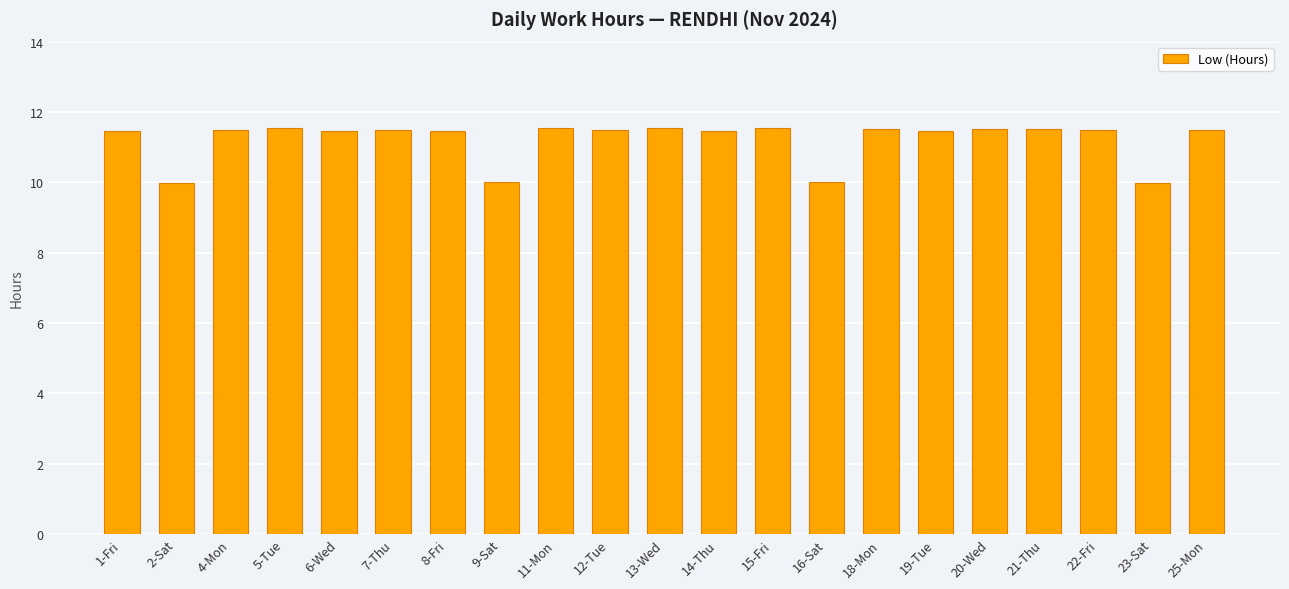

What is the difference between the second highest and minimum values?

1.6